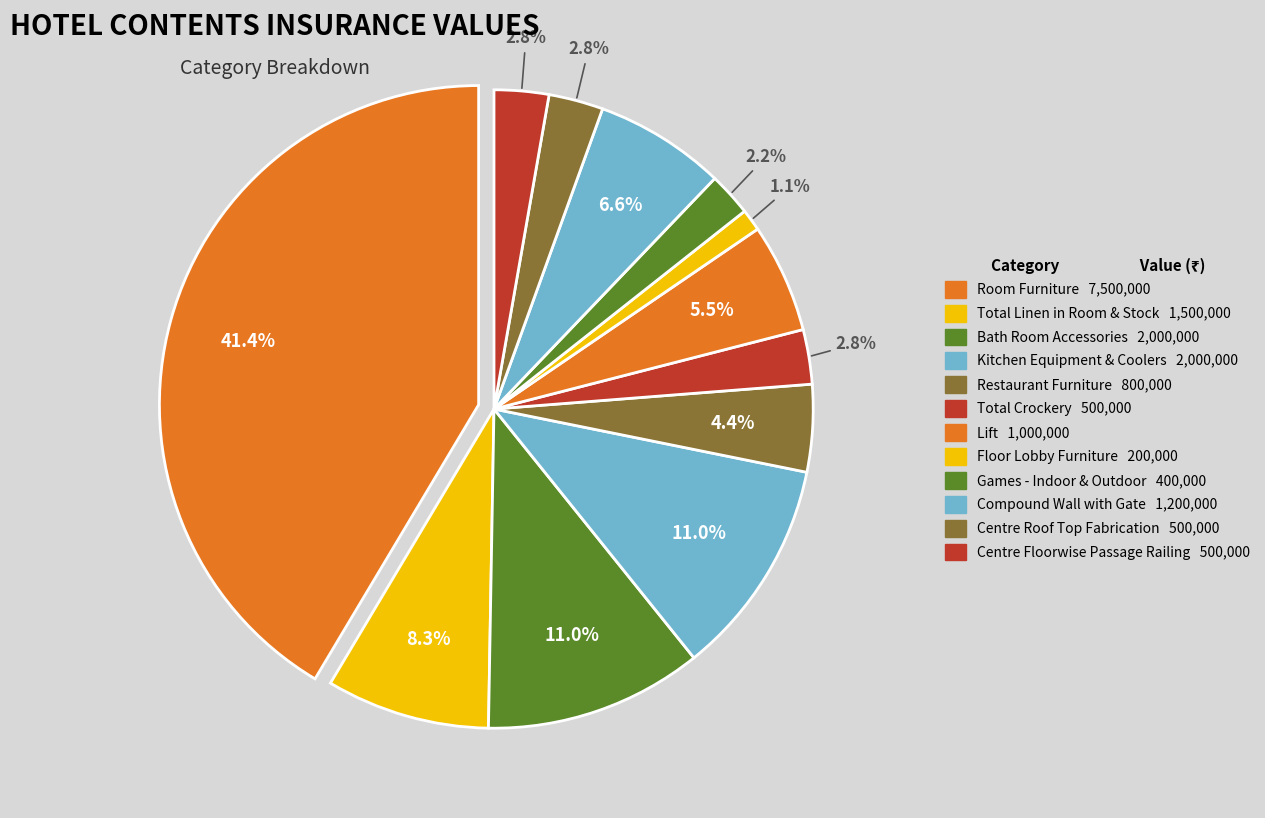

How many slices are in this pie chart?

12